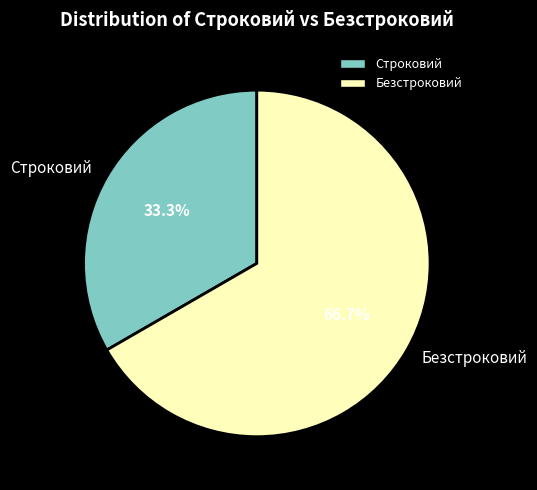

Rank the categories by value from lowest to highest.

Строковий, Безстроковий